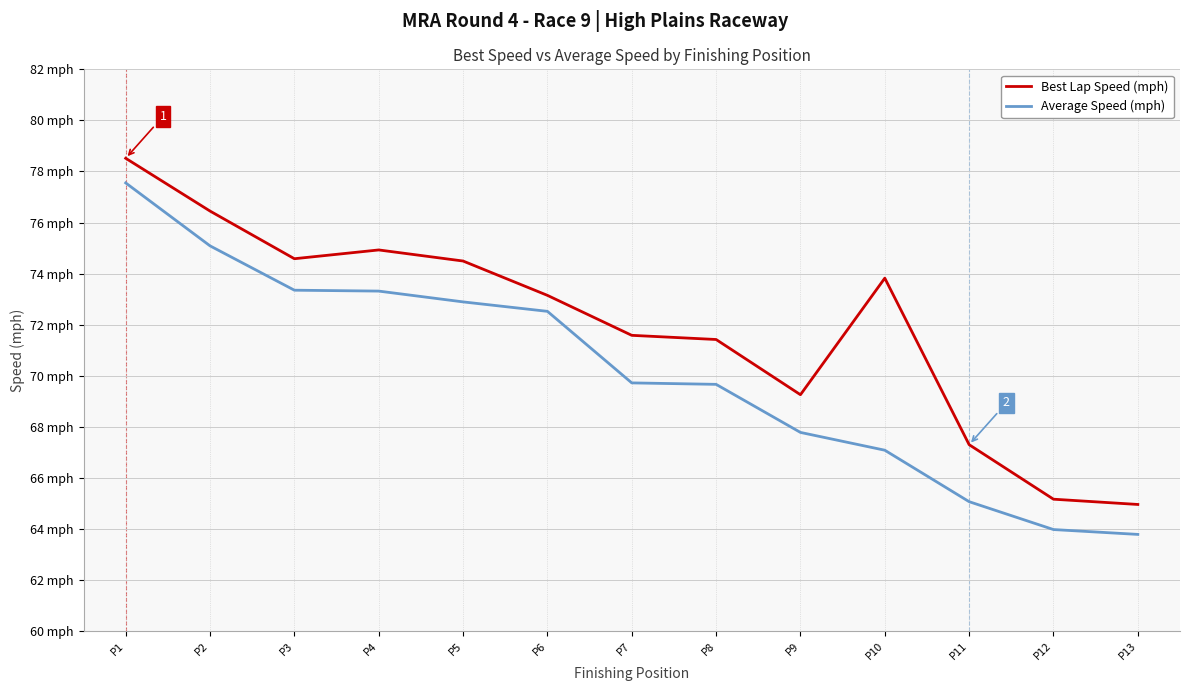

The value of Best Lap Speed (mph) at P6 is 96.8. True or false?

False